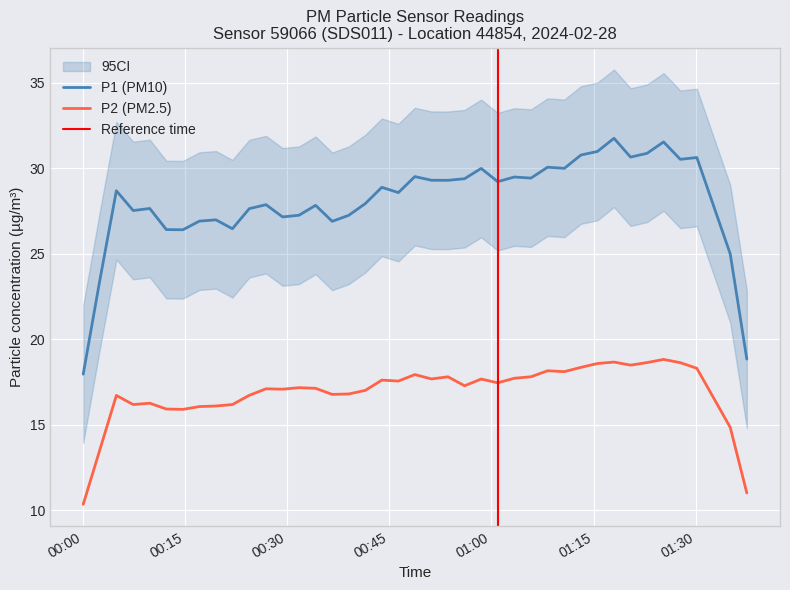

The P1 series shows 30.8 at 36. True or false?

True